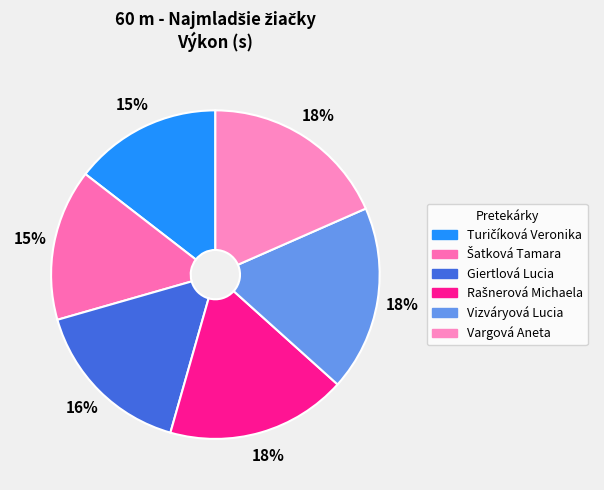

Which slice is the largest?

Vargová Aneta